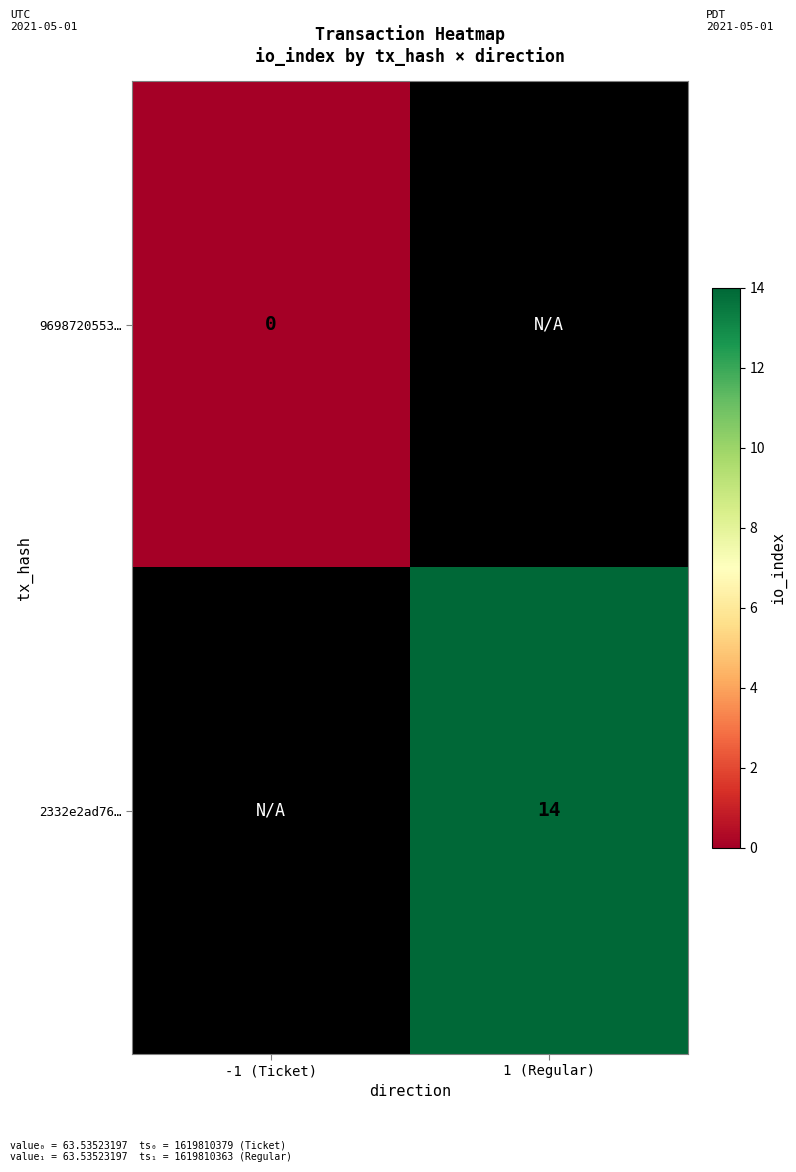

The value of 2332e2ad76… at 1 (Regular) is 24.7. True or false?

False